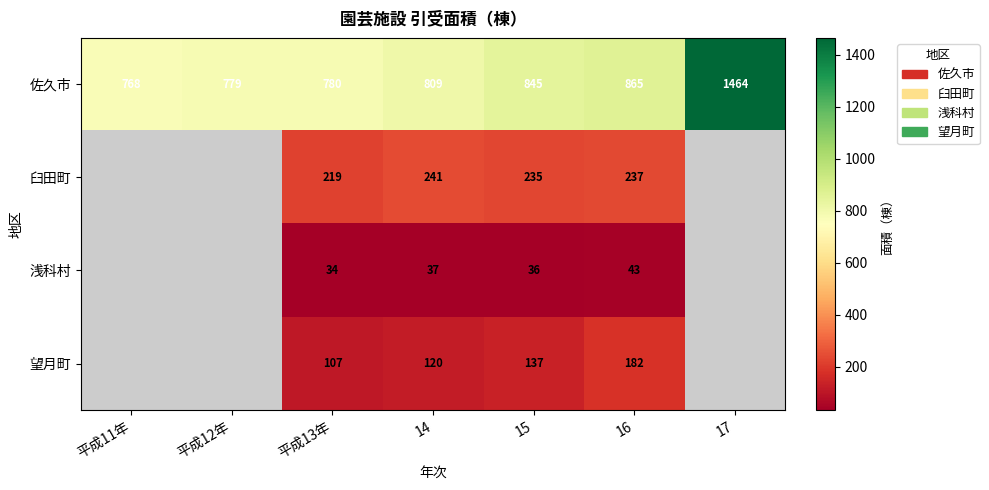

What is the smallest value displayed?

34.0